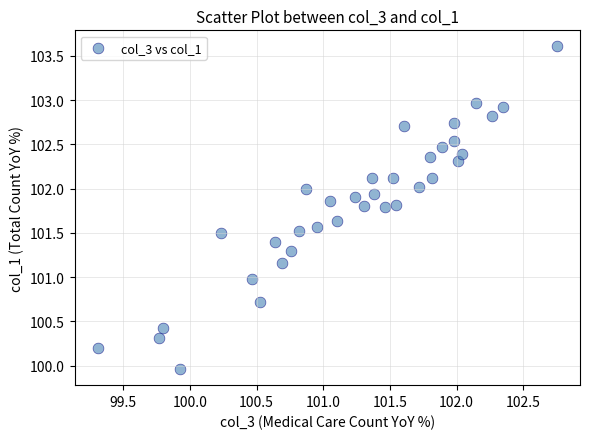

What is the range of Y values (max minus min)?

3.6